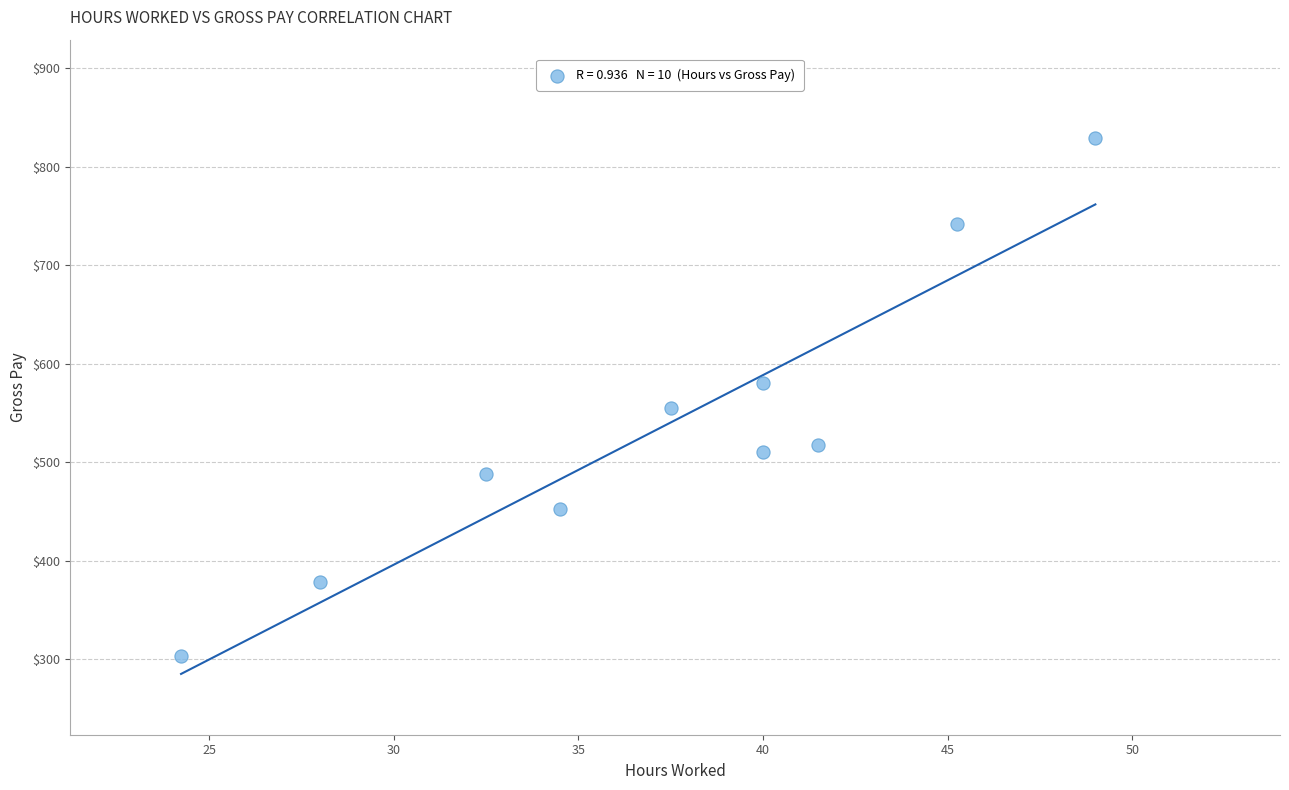

What is the average Y value?

535.4